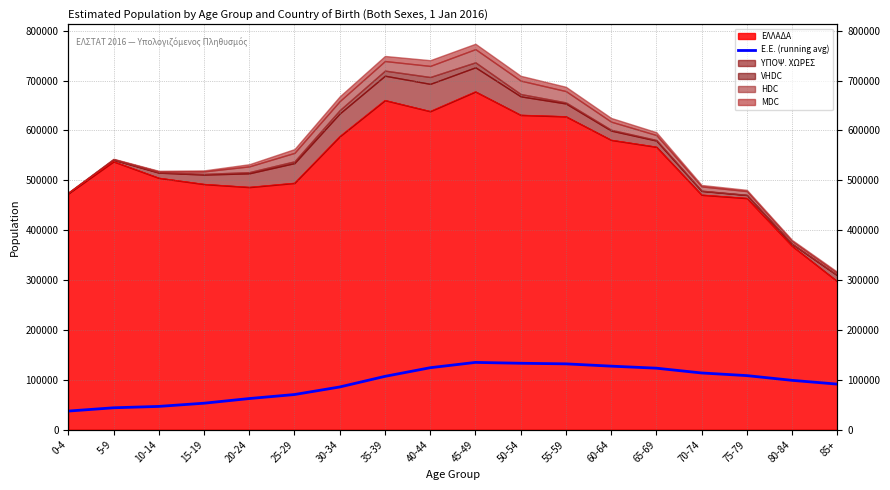

Count the number of values greater than 106964.

9